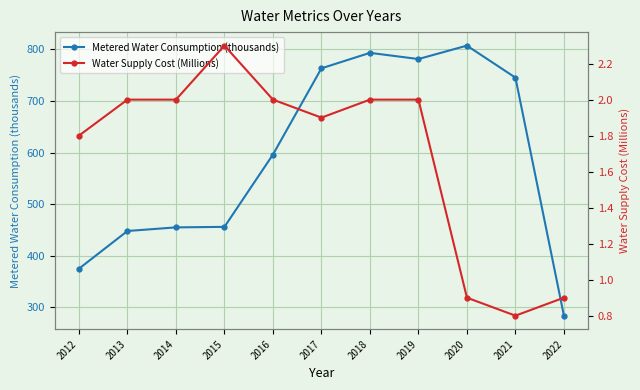

At which category does Water Supply Cost (Millions) reach its first local peak?

2015